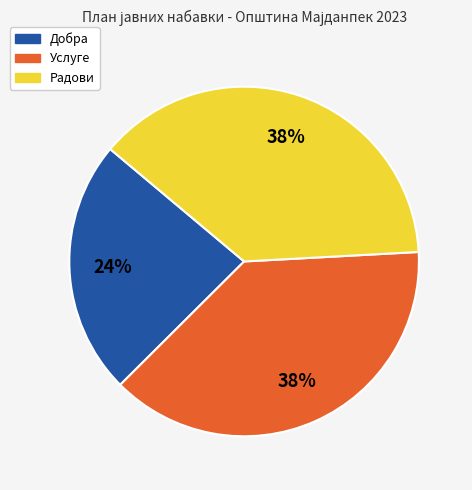

The Радови slice represents 38% of the pie. True or false?

True